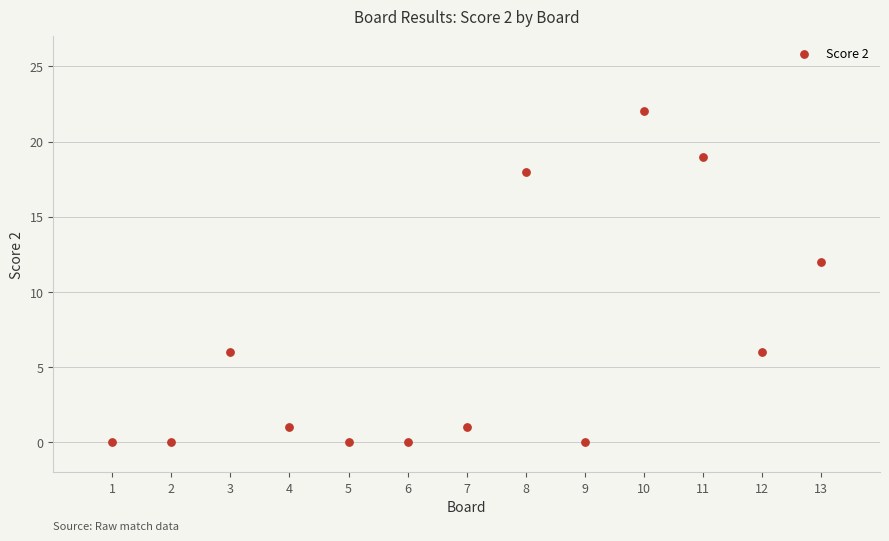

What Y value in the scatter plot is closest to 11?

12